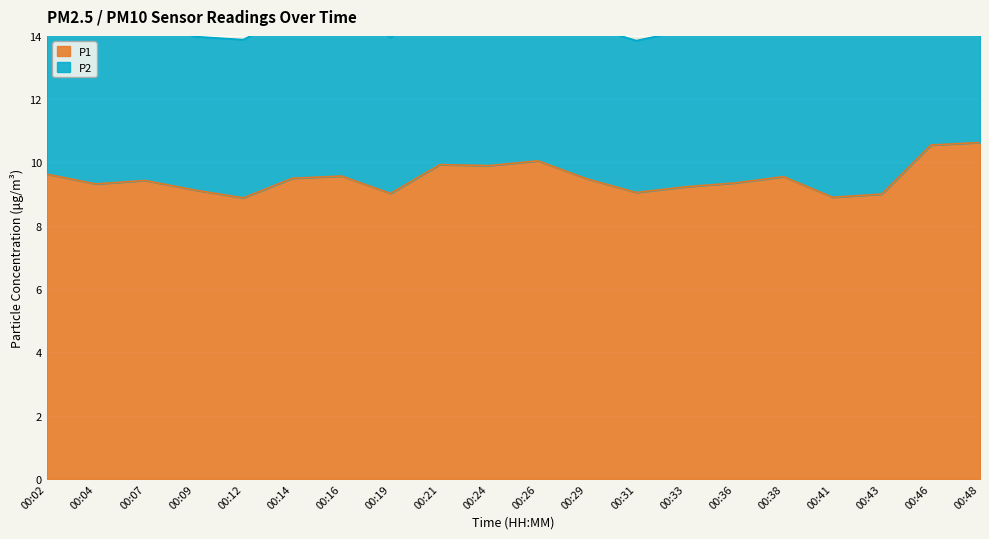

What is the sum of all values?

190.1